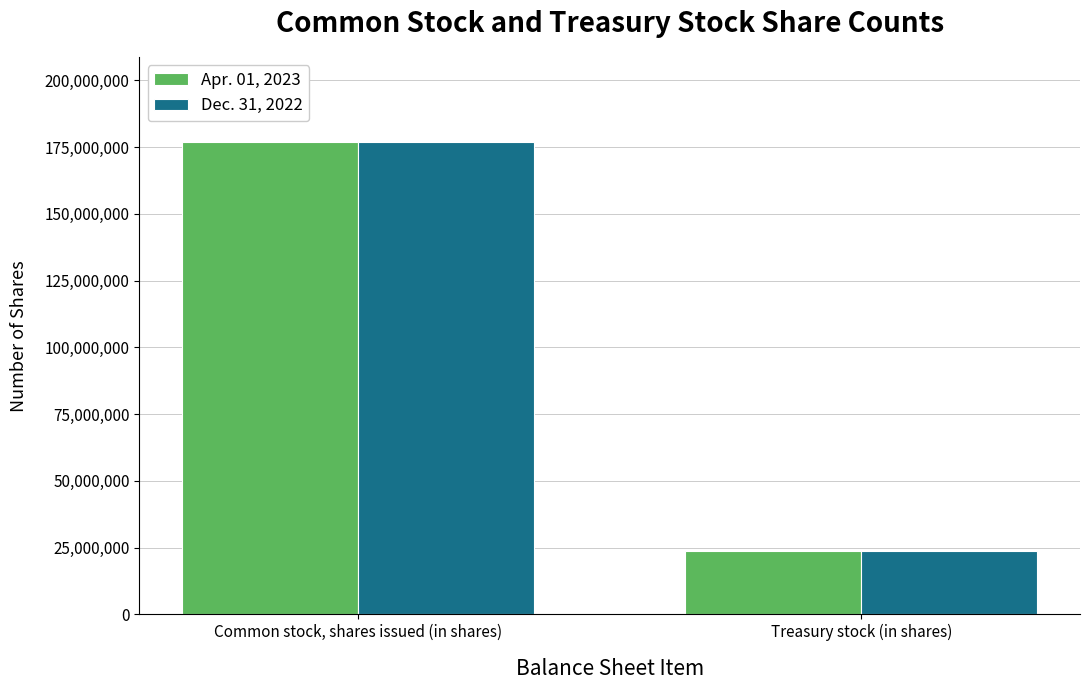

The Dec. 31, 2022 series shows 31264782 at Treasury stock (in shares). True or false?

False